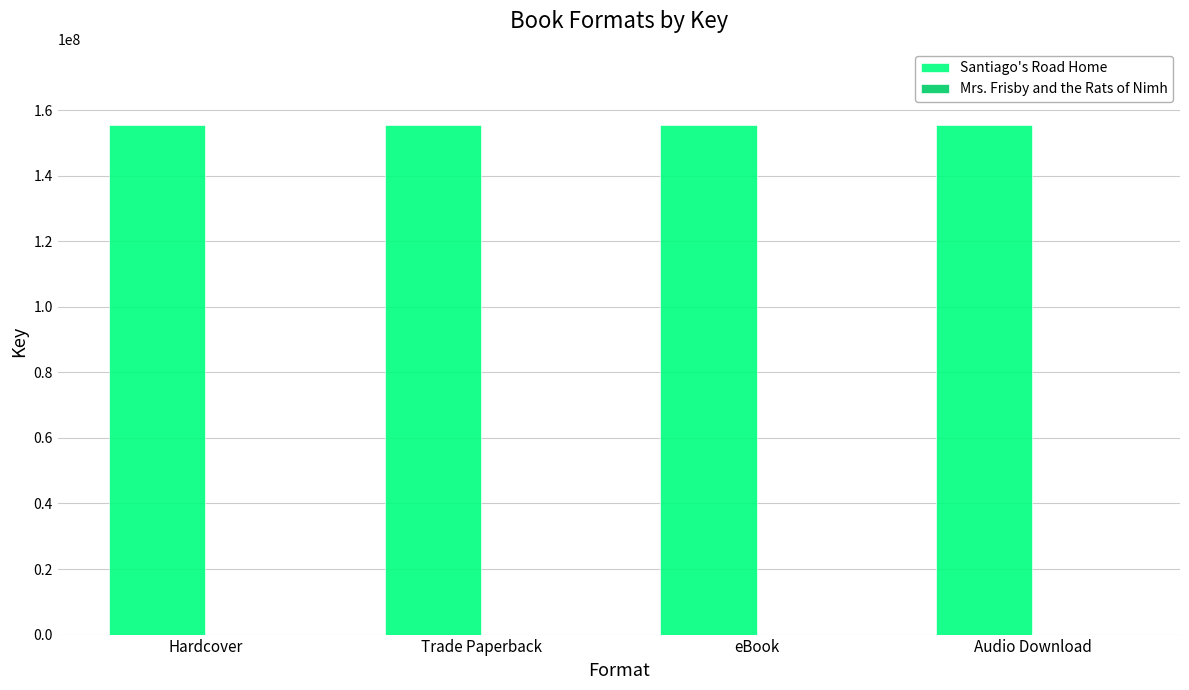

What is the sum of all Santiago's Road Home values?

621418856